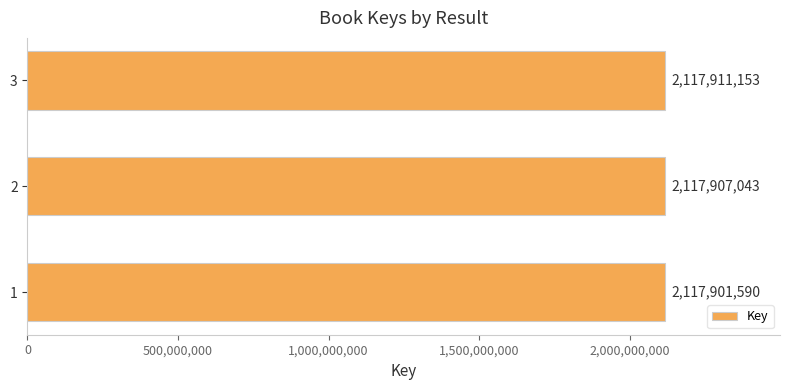

Reading bottom to top, list all the values displayed in this chart.

1=2117901590	2=2117907043	3=2117911153